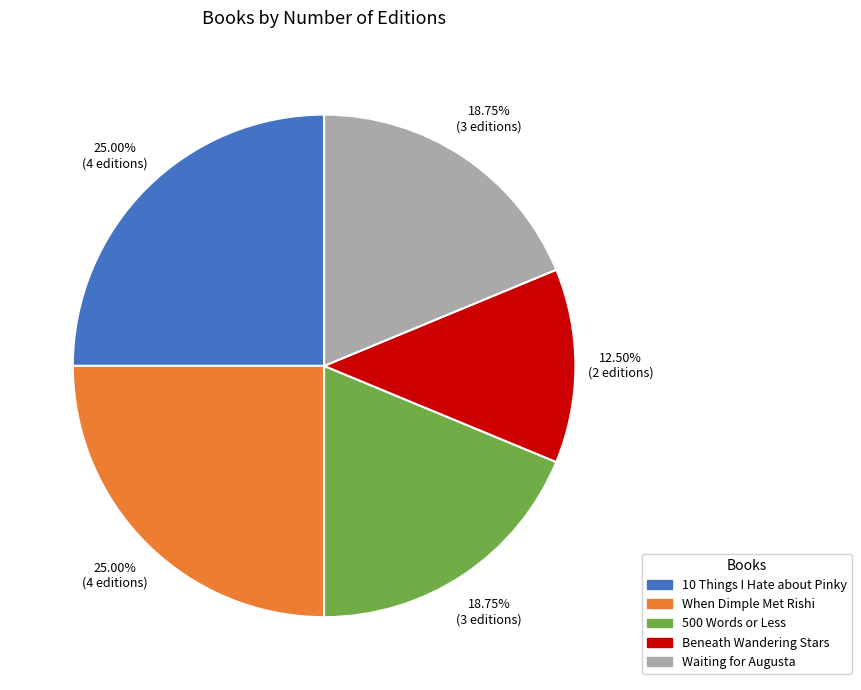

Is 500 Words or Less the majority of the pie?

No